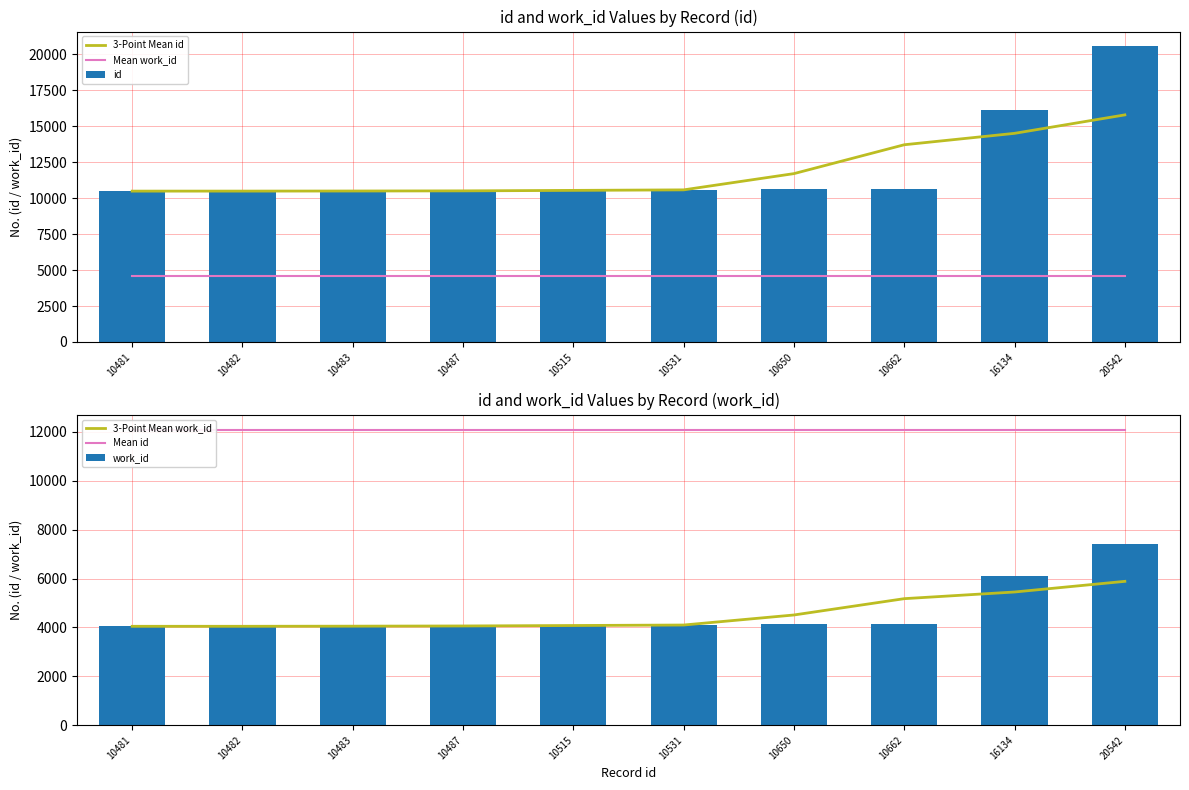

Between 10481 and 16134, which series saw the biggest shift?

id